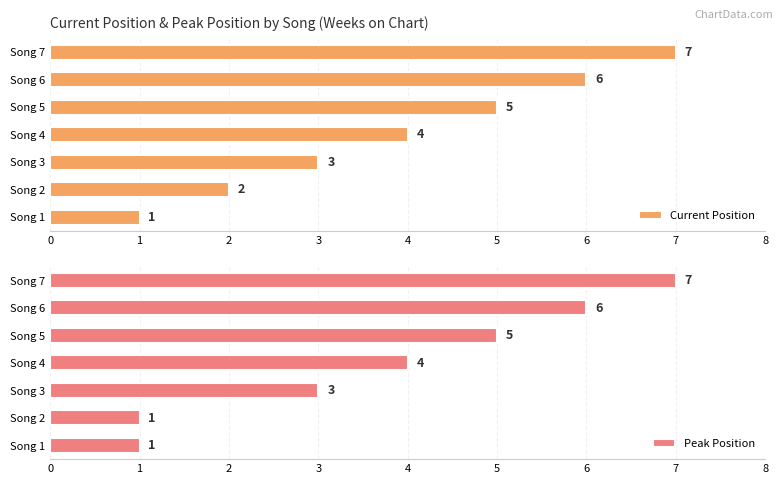

Does the chart contain stacked bars?

No